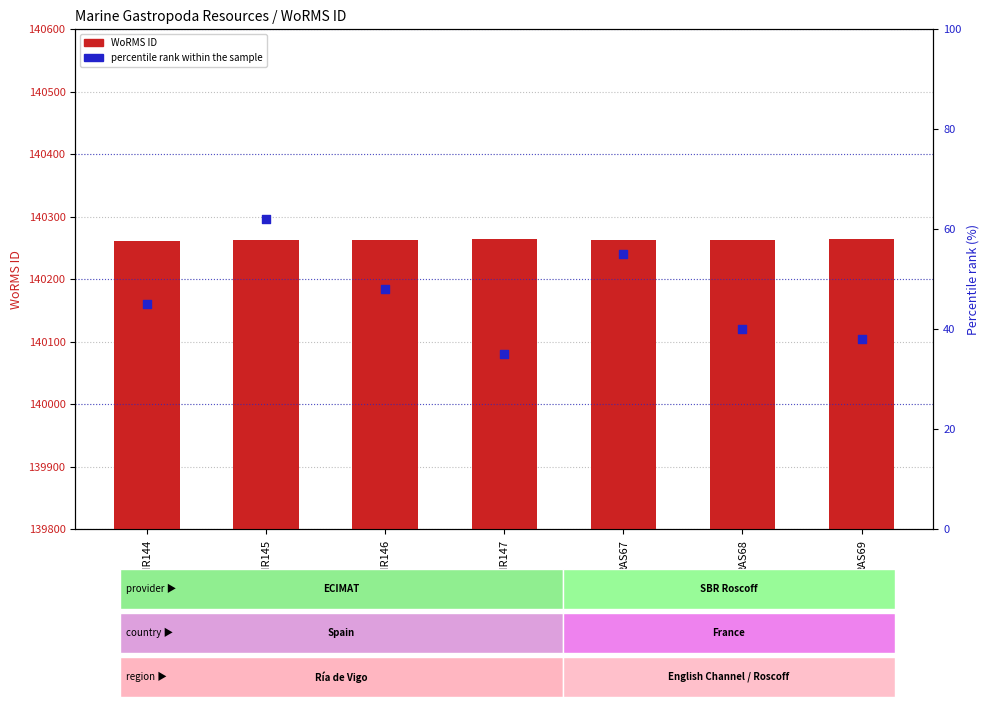

At how many categories does at least one series exceed 108210?

7